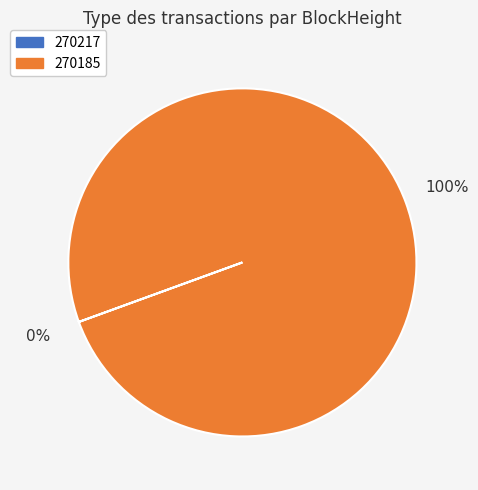

To the nearest percent, what is the average slice percentage?

50%